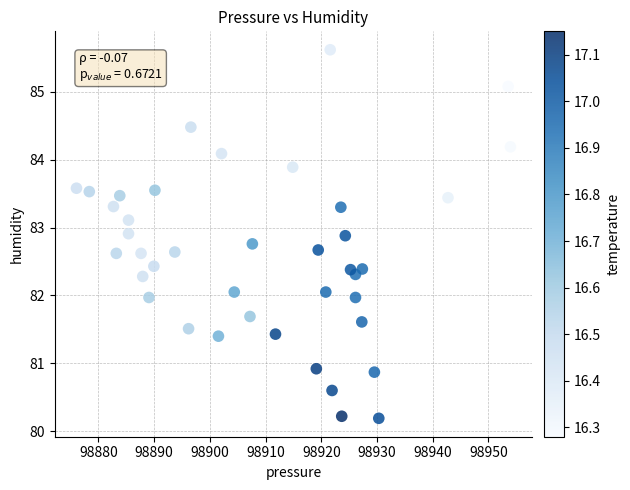

What is the range of X values (max minus min)?

77.9